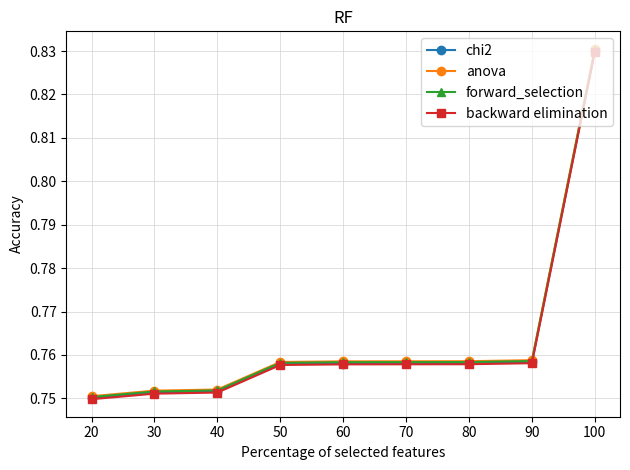

How many anova values are between 0 and 1?

9